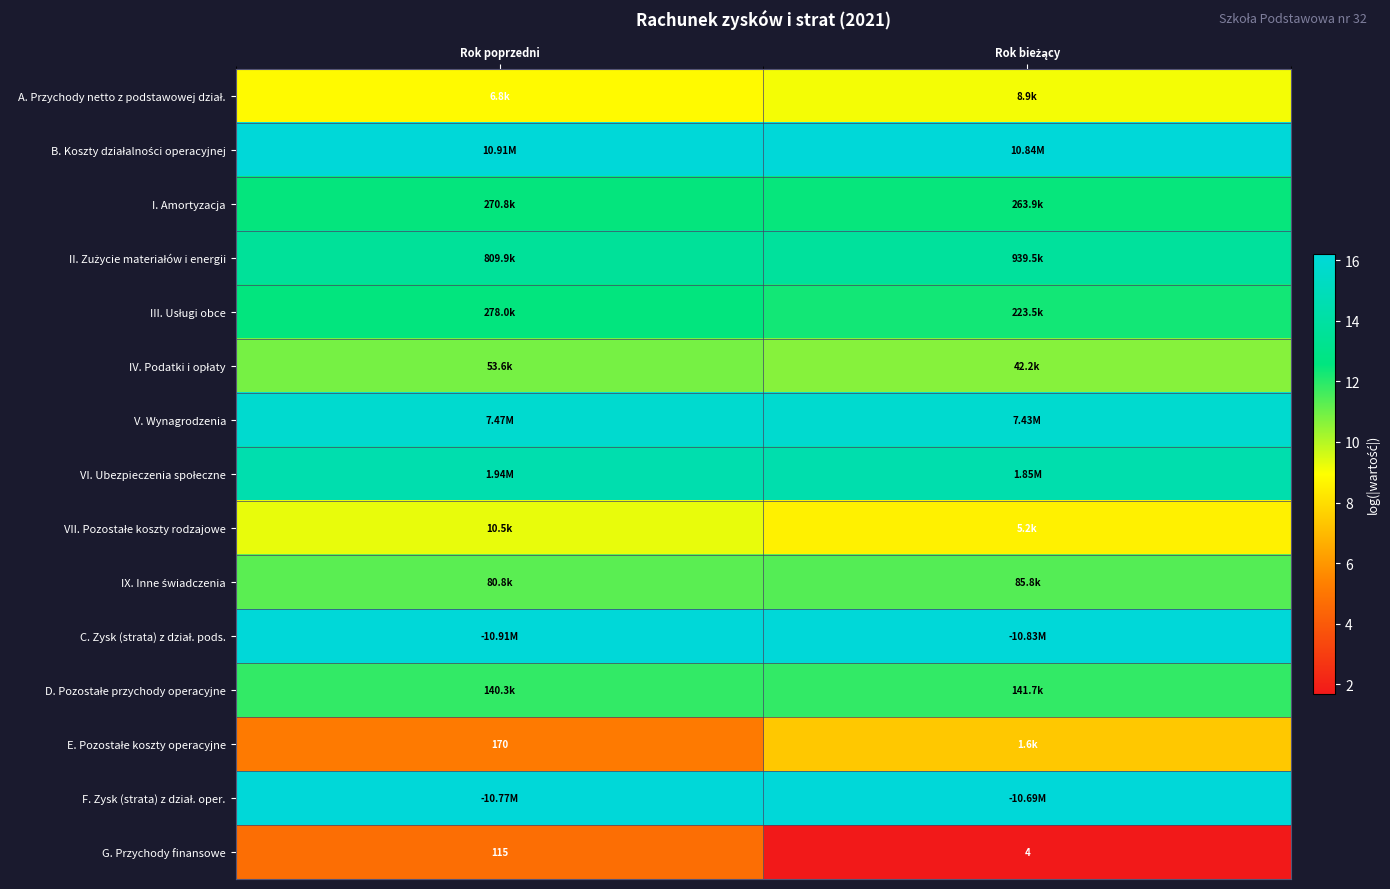

At which category is the sum across all series the highest?

Rok poprzedni